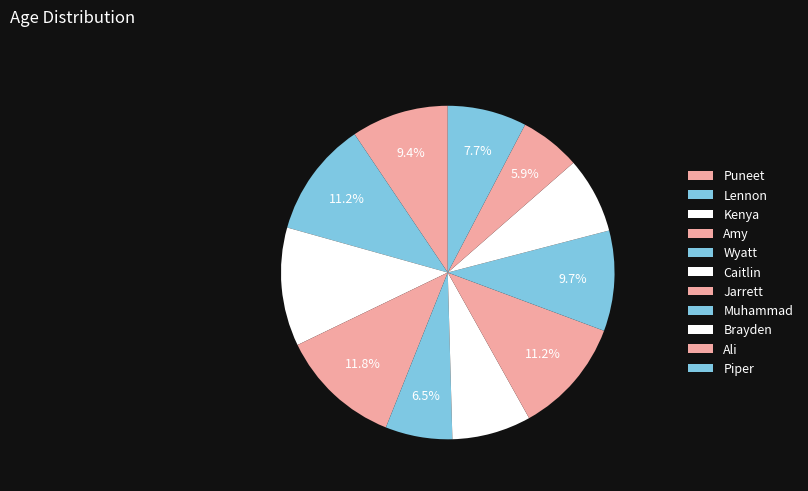

Which category has the smallest portion of the pie?

Ali